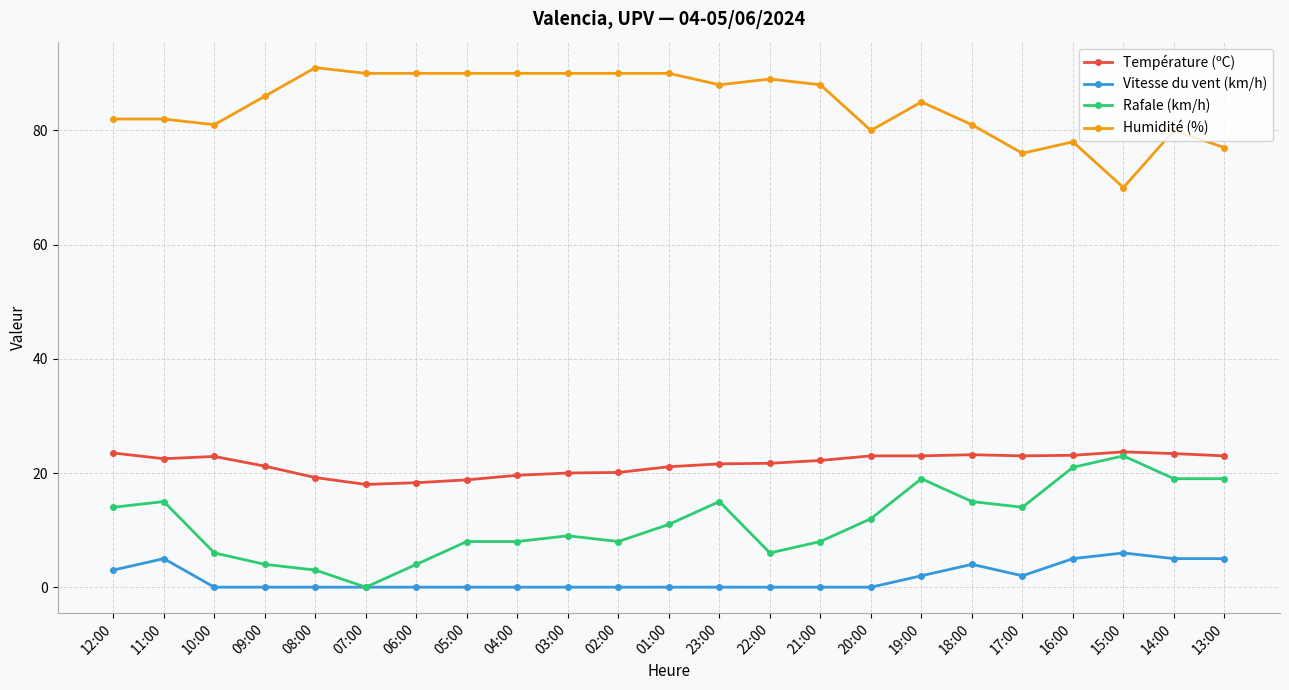

What is the label of the 10th point from the left?

03:00